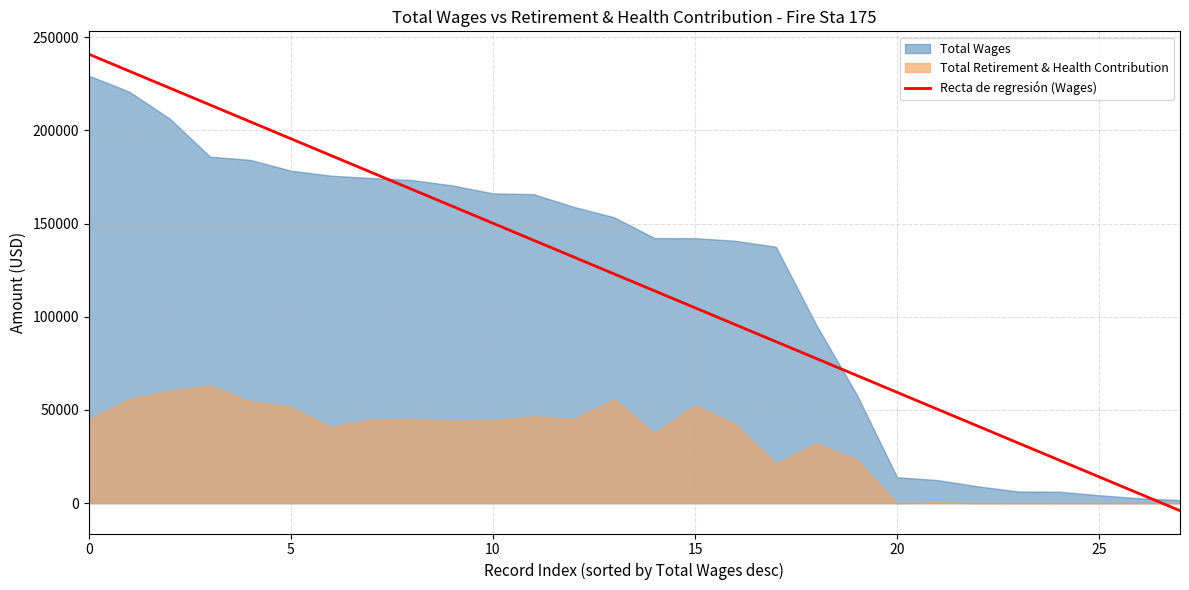

What is the smallest value displayed?

-4031.6